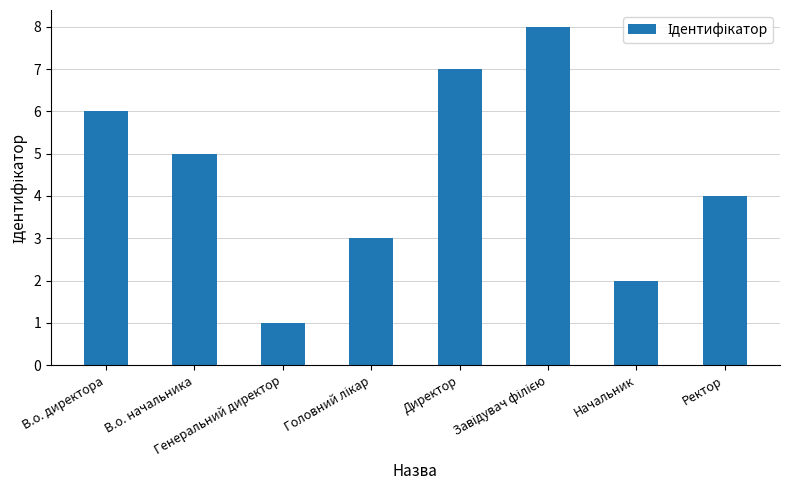

What is the difference between the maximum and second lowest values?

6